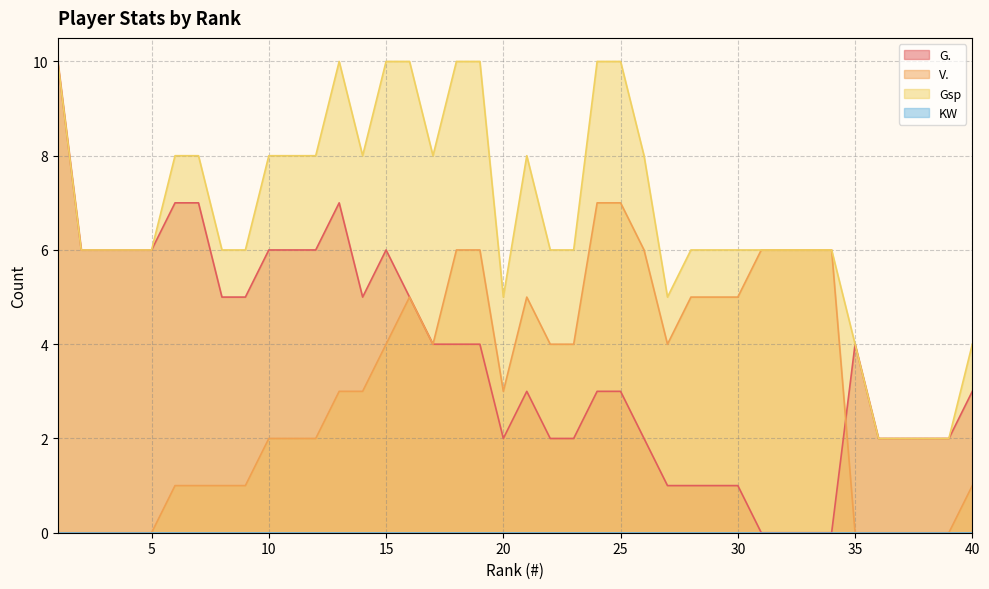

Count the number of categories in the chart.

40